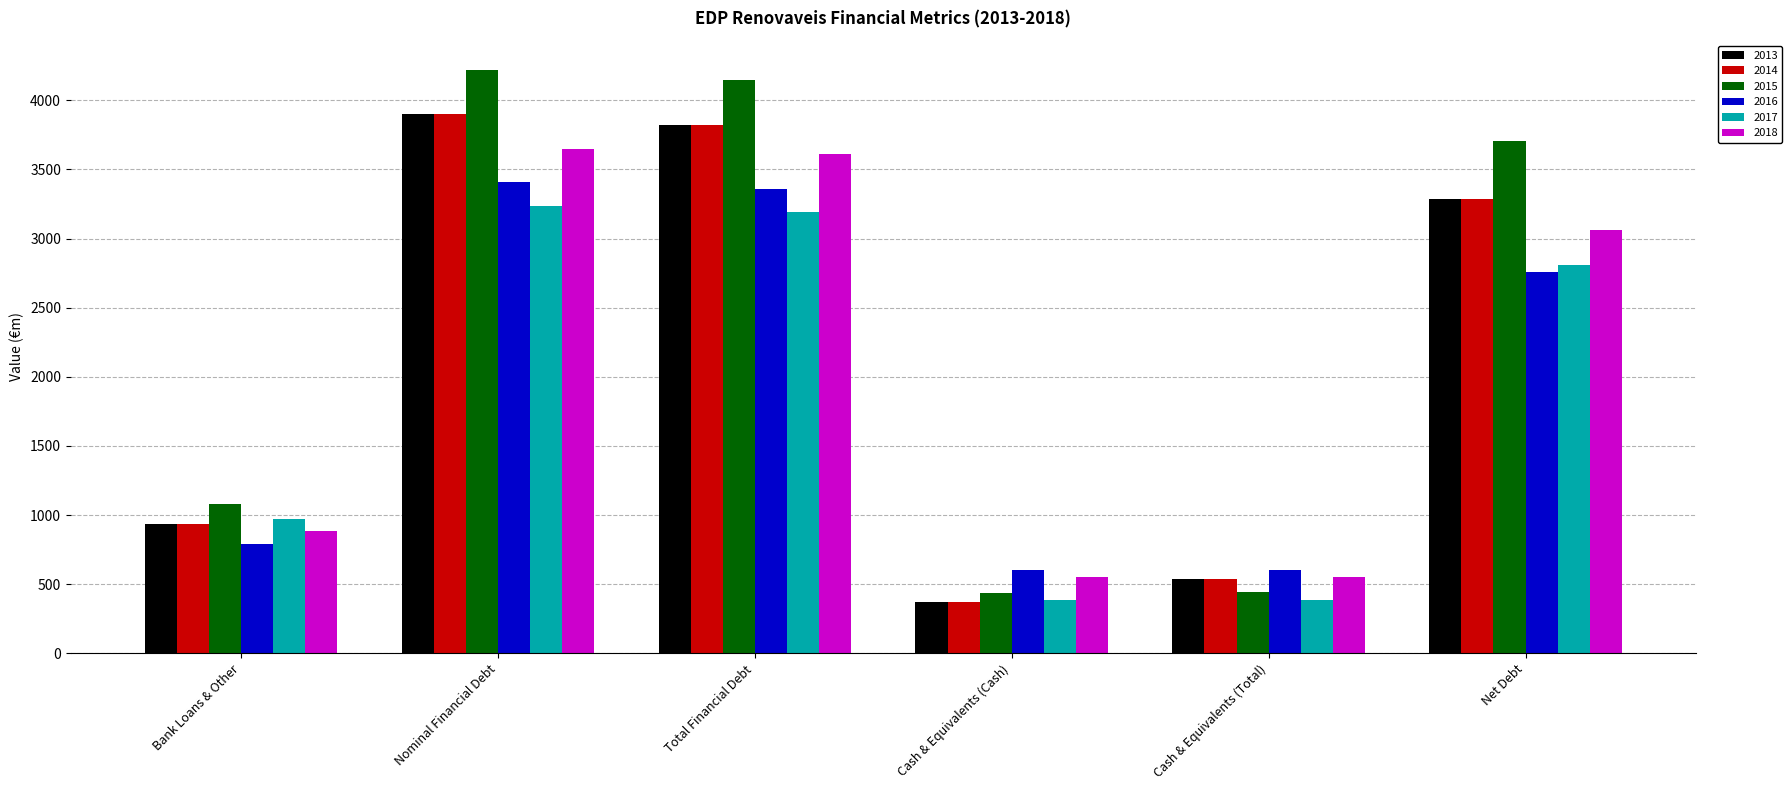

What position from the right is Total Financial Debt?

4